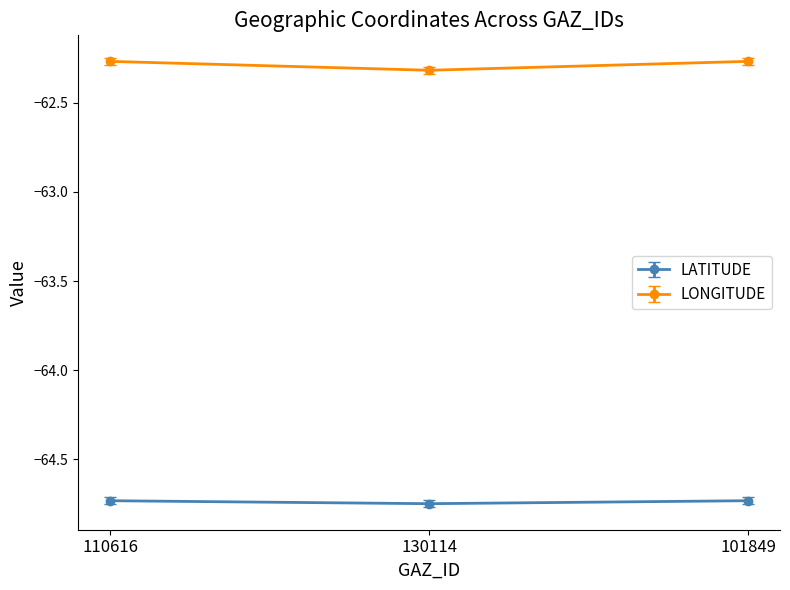

How many distinct data groups are displayed?

2